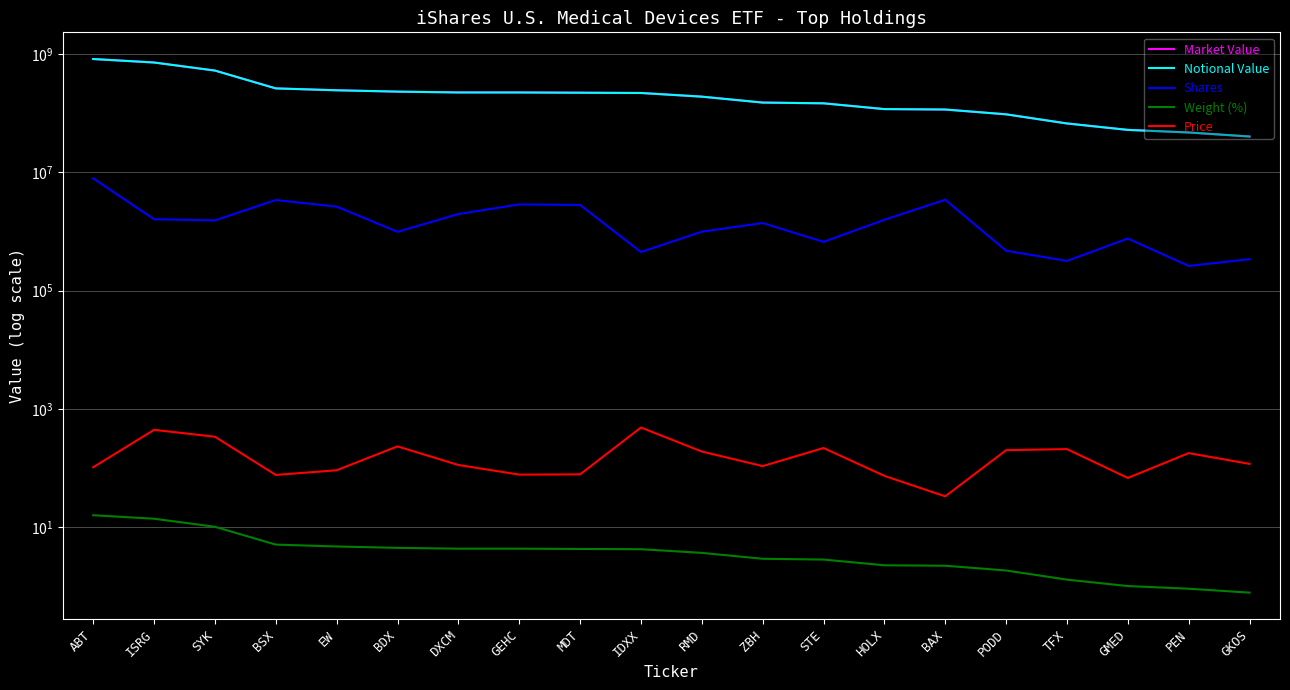

Reading left to right, extract all data points from this chart.

Market Value: ABT=821467882.6	ISRG=717065281.1	SYK=524243249.8	BSX=261867730.4	EW=243338789.0	BDX=230943574.7	DXCM=223684000.6	GEHC=223447365.9	MDT=221322996.1	IDXX=219046094.4	RMD=189962528.1	ZBH=150826745.7	STE=146545584.5	HOLX=117055273.5	BAX=115145169.2	PODD=95478037.6	TFX=66925323.4	GMED=52108767.3	PEN=47128743.9	GKOS=40268469.1
Notional Value: ABT=821467882.6	ISRG=717065281.1	SYK=524243249.8	BSX=261867730.4	EW=243338789.0	BDX=230943574.7	DXCM=223684000.6	GEHC=223447365.9	MDT=221322996.1	IDXX=219046094.4	RMD=189962528.1	ZBH=150826745.7	STE=146545584.5	HOLX=117055273.5	BAX=115145169.2	PODD=95478037.6	TFX=66925323.4	GMED=52108767.3	PEN=47128743.9	GKOS=40268469.1
Shares: ABT=7905571.0	ISRG=1611926.0	SYK=1540759.0	BSX=3400438.0	EW=2634392.0	BDX=988163.0	DXCM=1972870.0	GEHC=2867651.0	MDT=2811879.0	IDXX=449602.0	RMD=992386.0	ZBH=1389724.0	STE=667512.0	HOLX=1576502.0	BAX=3442307.0	PODD=473132.0	TFX=318192.0	GMED=760823.0	PEN=261870.0	GKOS=340249.0
Weight (%): ABT=16.1	ISRG=14.0	SYK=10.2	BSX=5.1	EW=4.8	BDX=4.5	DXCM=4.4	GEHC=4.4	MDT=4.3	IDXX=4.3	RMD=3.7	ZBH=3.0	STE=2.9	HOLX=2.3	BAX=2.2	PODD=1.9	TFX=1.3	GMED=1.0	PEN=0.9	GKOS=0.8
Price: ABT=103.9	ISRG=444.9	SYK=340.2	BSX=77.0	EW=92.4	BDX=233.7	DXCM=113.4	GEHC=77.9	MDT=78.7	IDXX=487.2	RMD=191.4	ZBH=108.5	STE=219.5	HOLX=74.2	BAX=33.5	PODD=201.8	TFX=210.3	GMED=68.5	PEN=180.0	GKOS=118.3